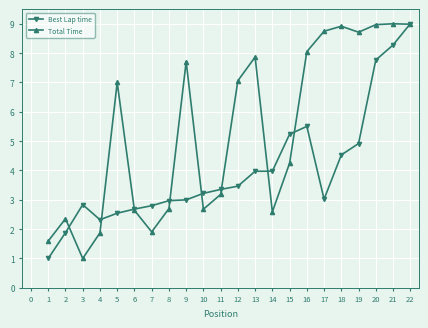

What is the sum of all Best Lap time values?

88.3